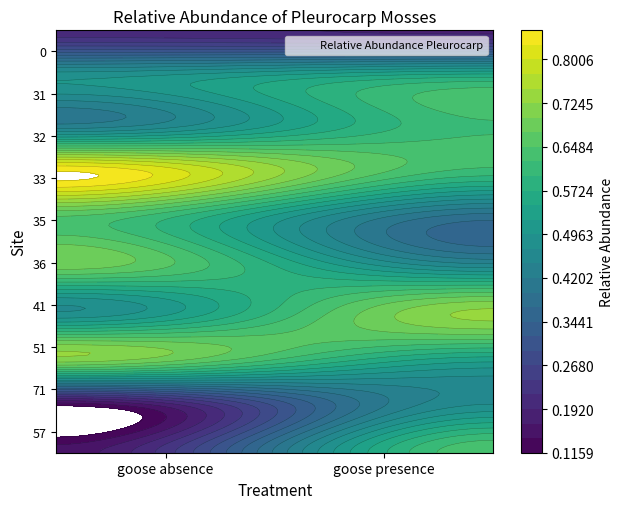

Reading left to right, what are all the values shown in this chart?

57: goose absence=0.2	goose presence=0.6
71: goose absence=0.1	goose presence=0.5
51: goose absence=0.7	goose presence=0.5
41: goose absence=0.5	goose presence=0.7
36: goose absence=0.7	goose presence=0.5
35: goose absence=0.6	goose presence=0.4
33: goose absence=0.9	goose presence=0.6
32: goose absence=0.4	goose presence=0.6
31: goose absence=0.5	goose presence=0.6
0: goose absence=0.2	goose presence=0.2